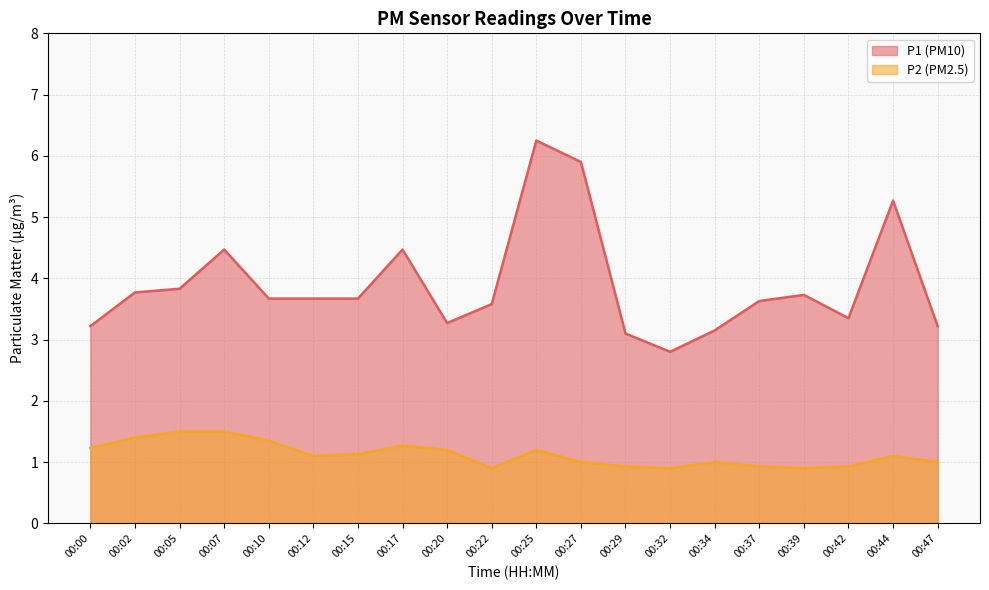

What is the lowest value of the P1 series?

2.8